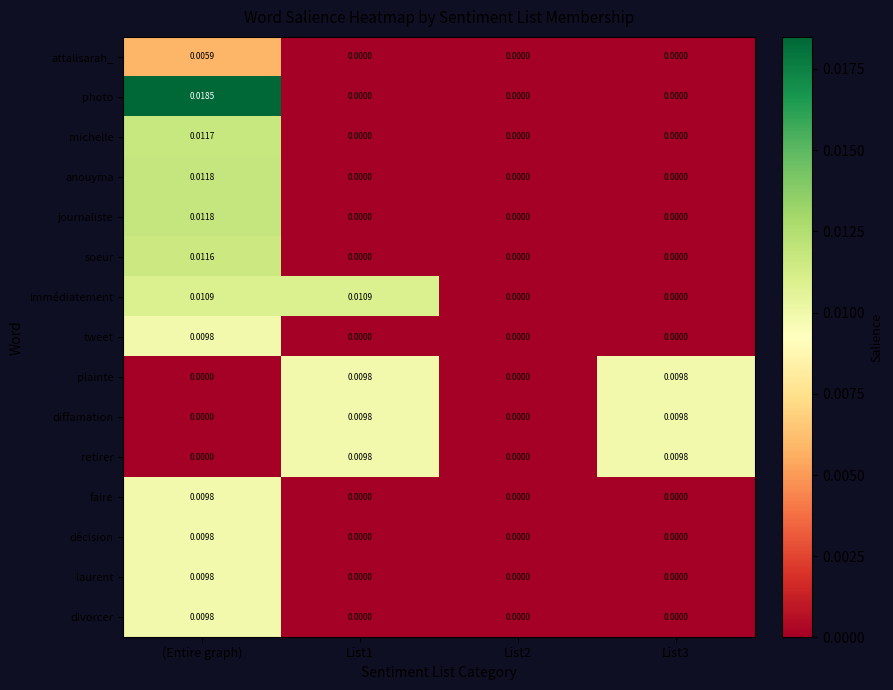

At which label does anouyma reach its peak?

(Entire graph)